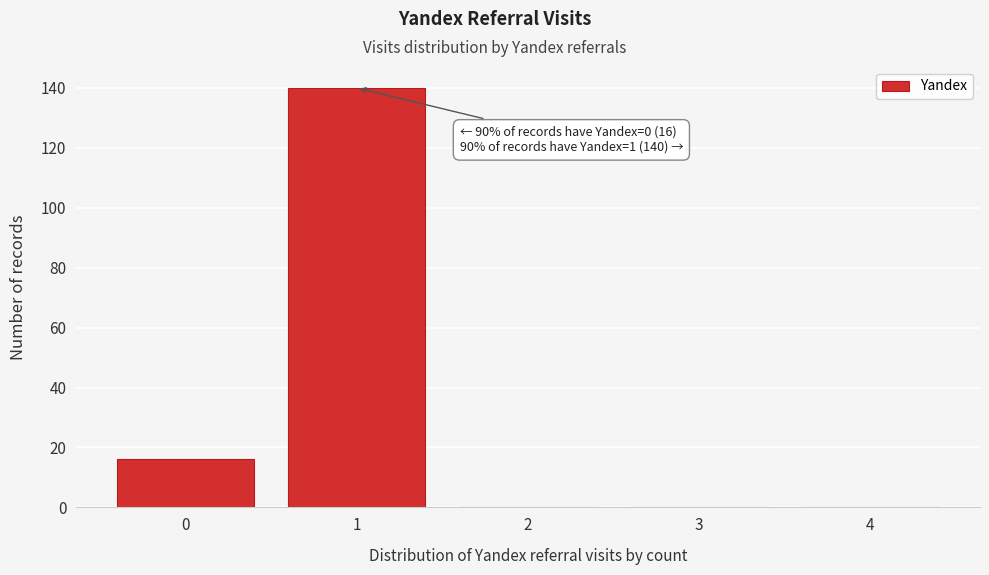

Reading right to left, what are all the values shown in this chart?

4=0	3=0	2=0	1=140	0=16